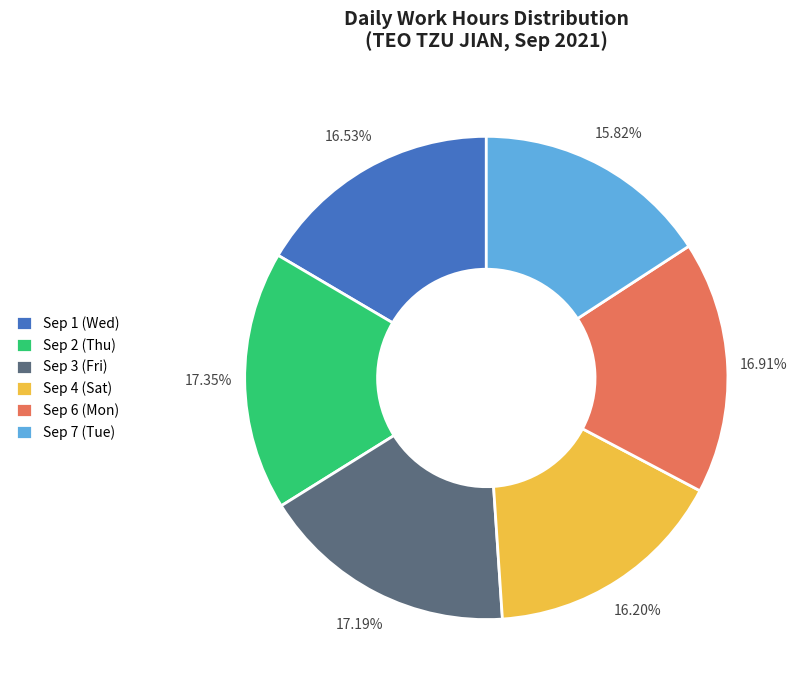

What is the ratio of the value at Sep 6 (Mon) to the value at Sep 3 (Fri)?

1.0